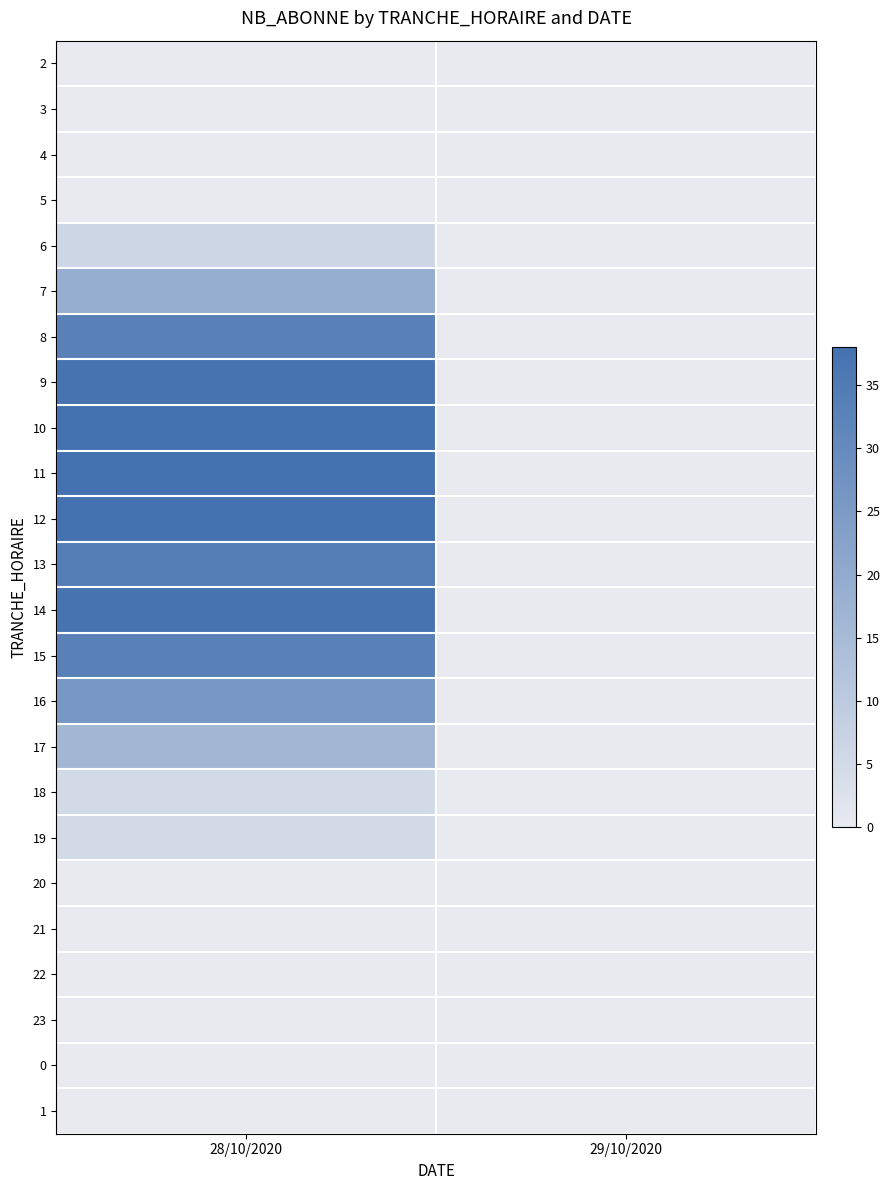

Between 29/10/2020 and 28/10/2020, which is larger?

29/10/2020